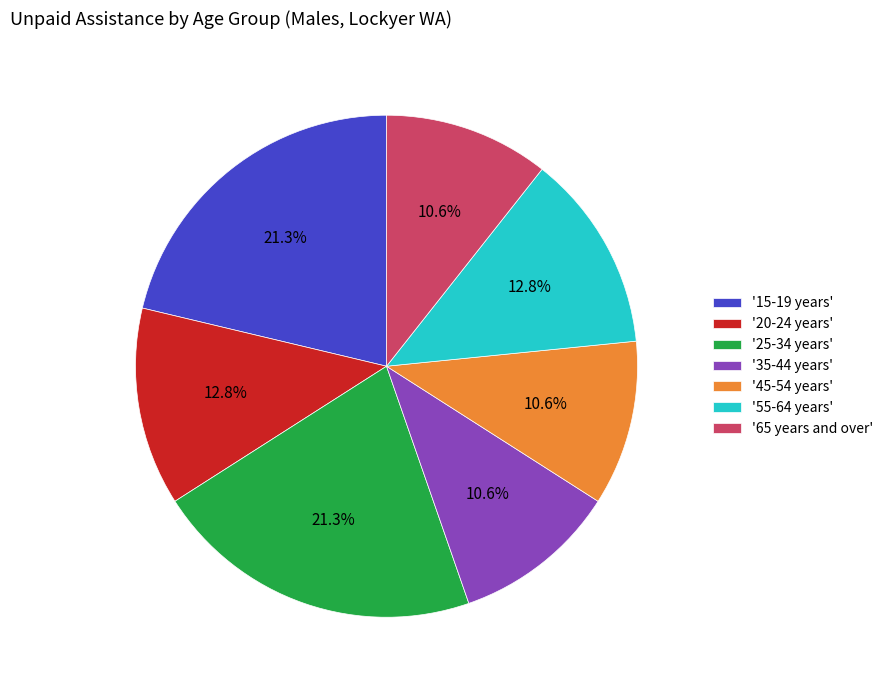

Is the sum of '20-24 years' and '35-44 years' greater than half?

No